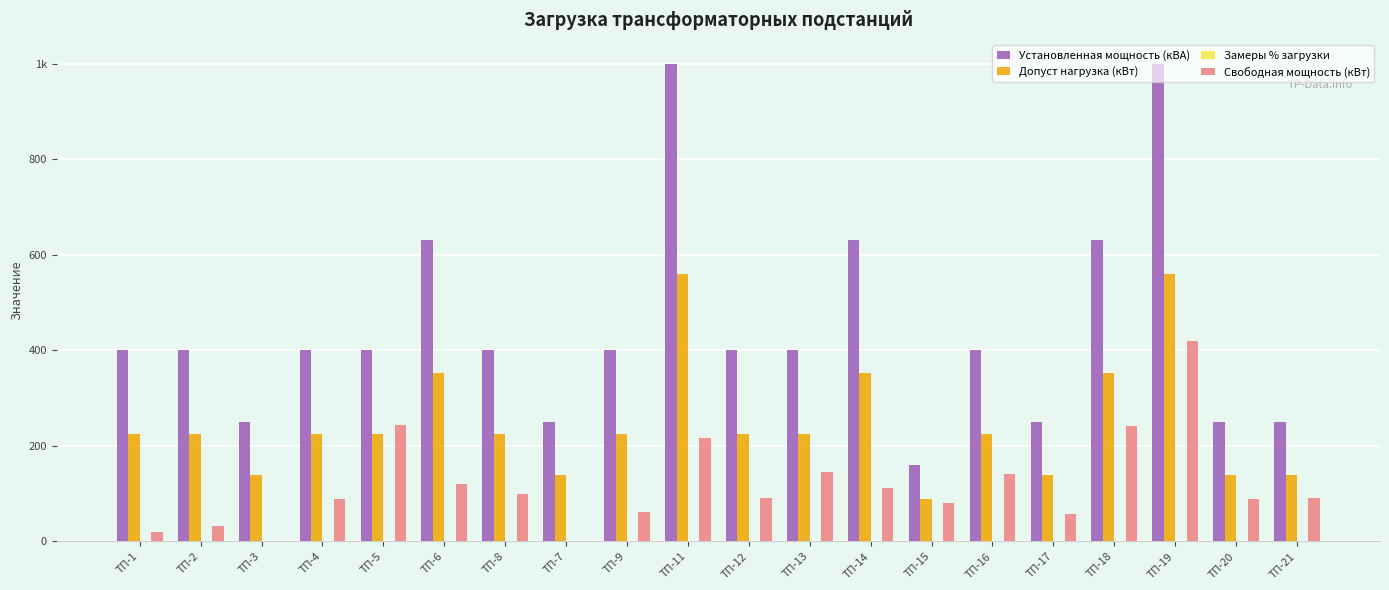

How many groups of bars are there?

20